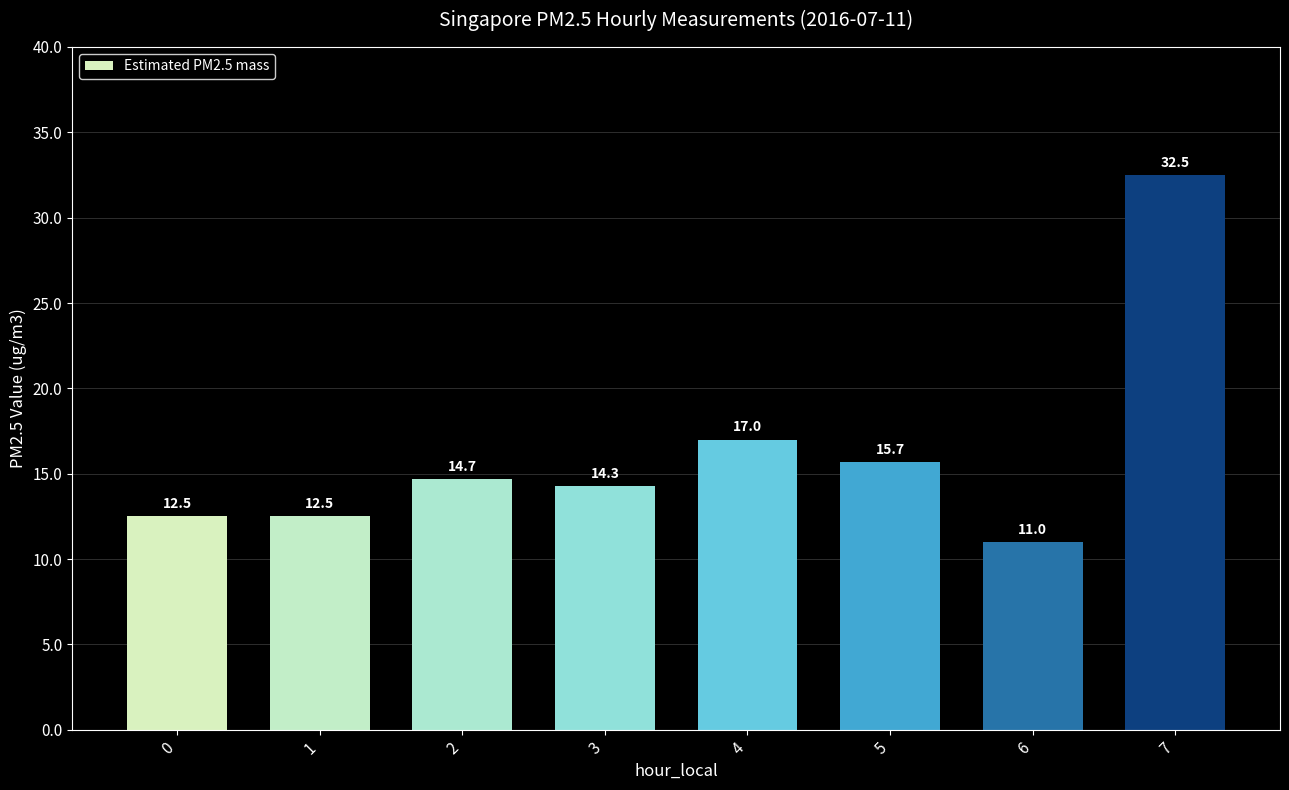

What is the average value?

16.3